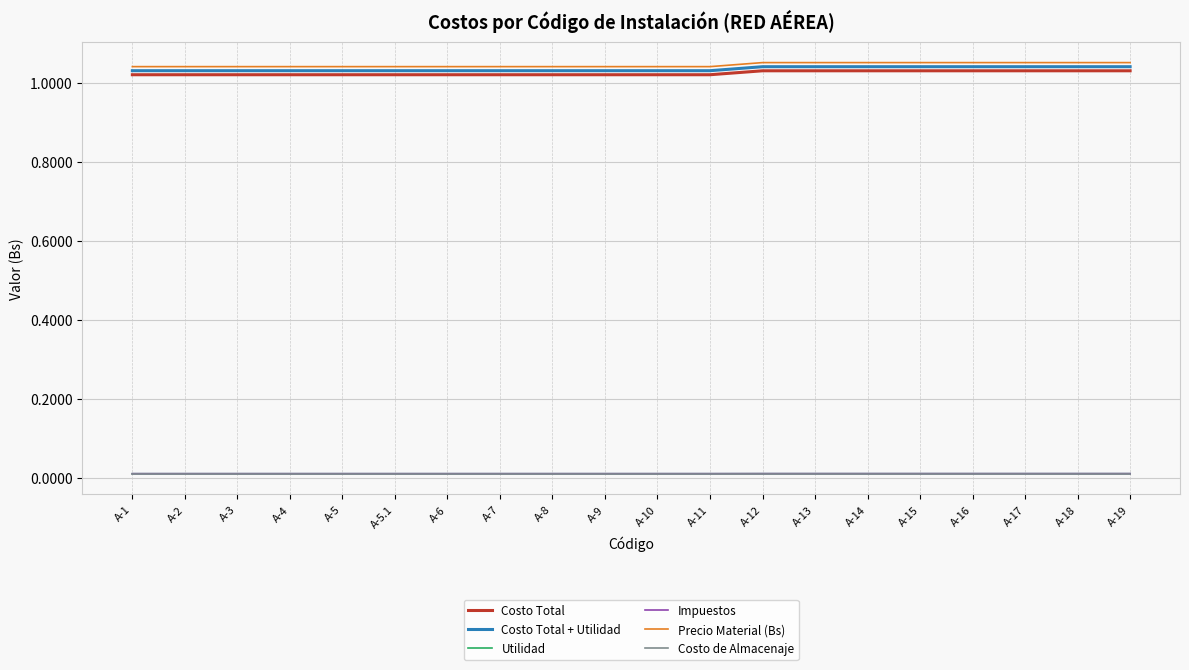

The Impuestos series shows 0.0 at A-17. True or false?

True